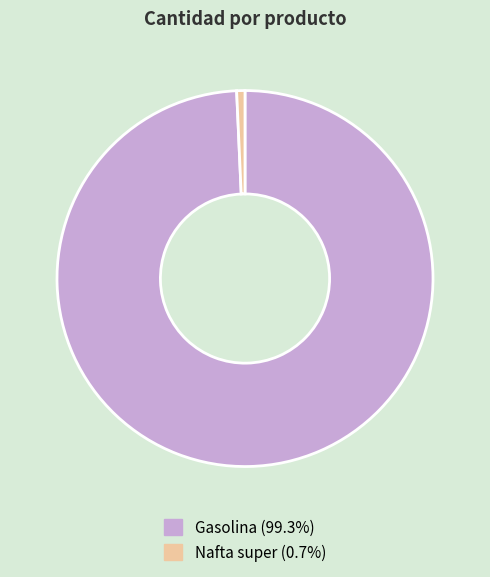

What is the majority slice?

Gasolina